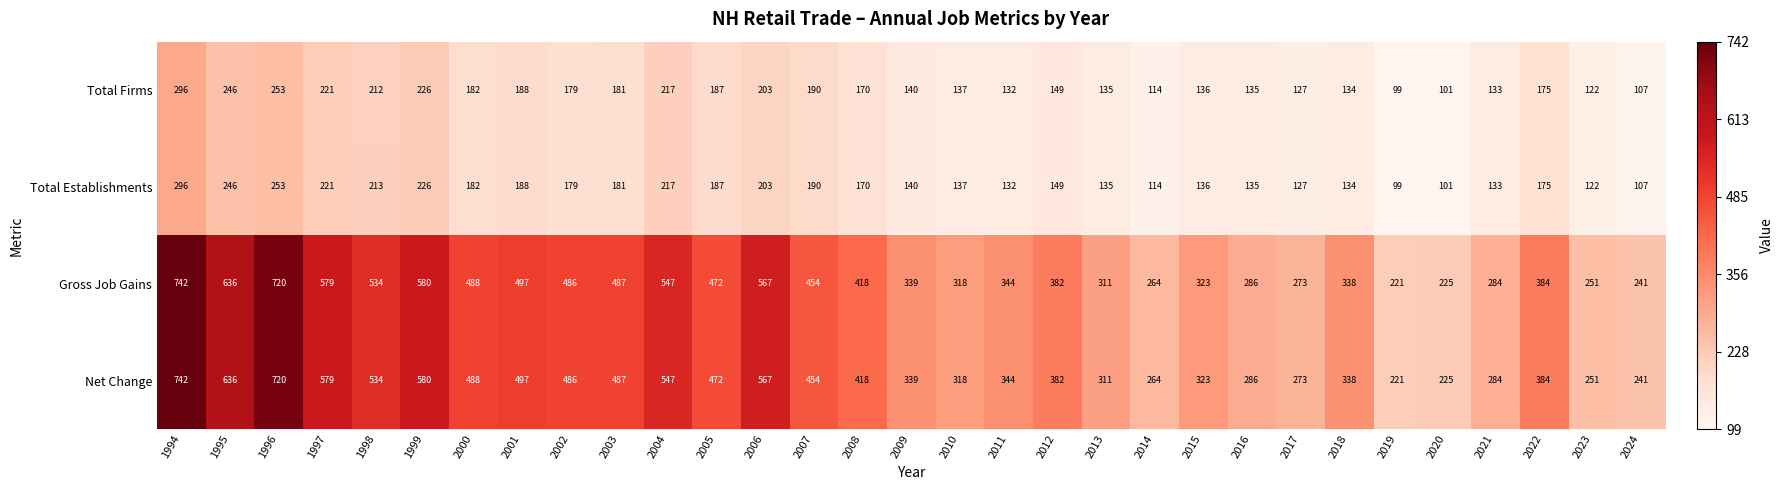

At which category is the sum across all series the highest?

1994